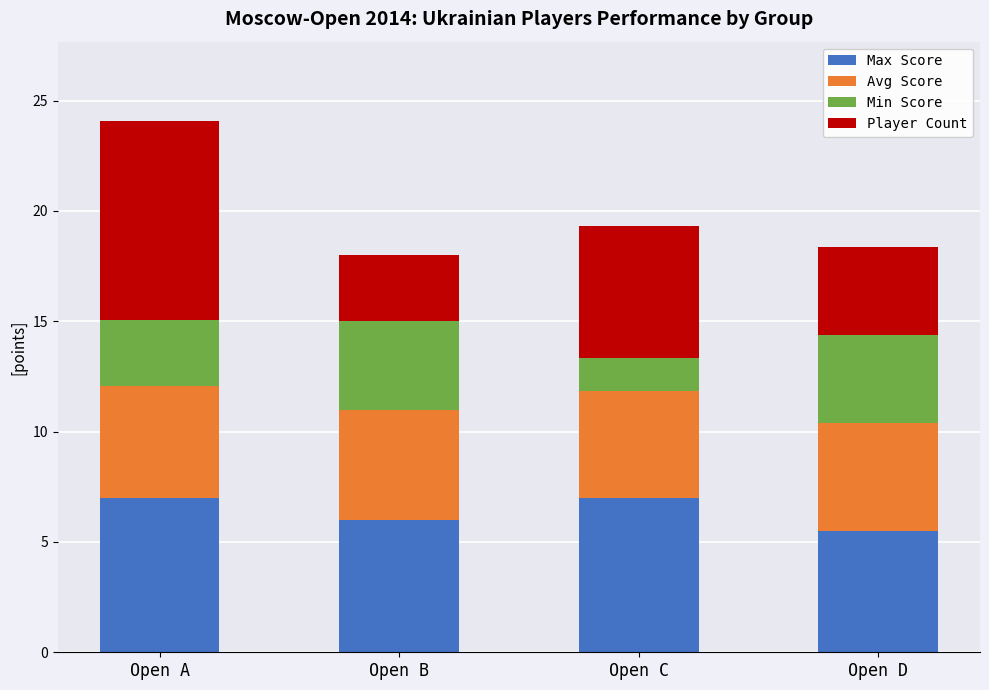

At which category is the sum across all series the highest?

Open A